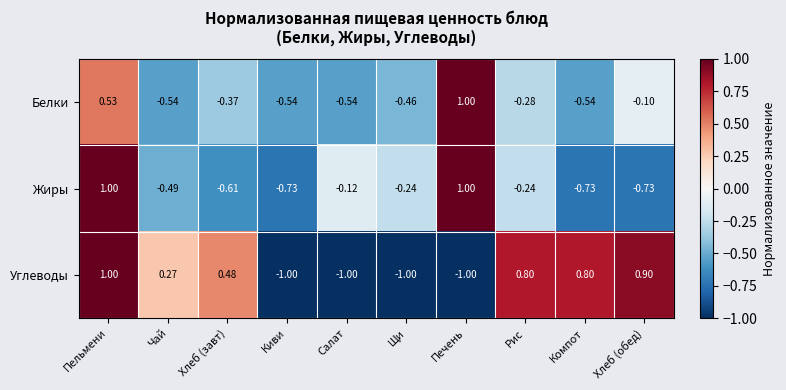

At which category is the sum across all series the highest?

Пельмени